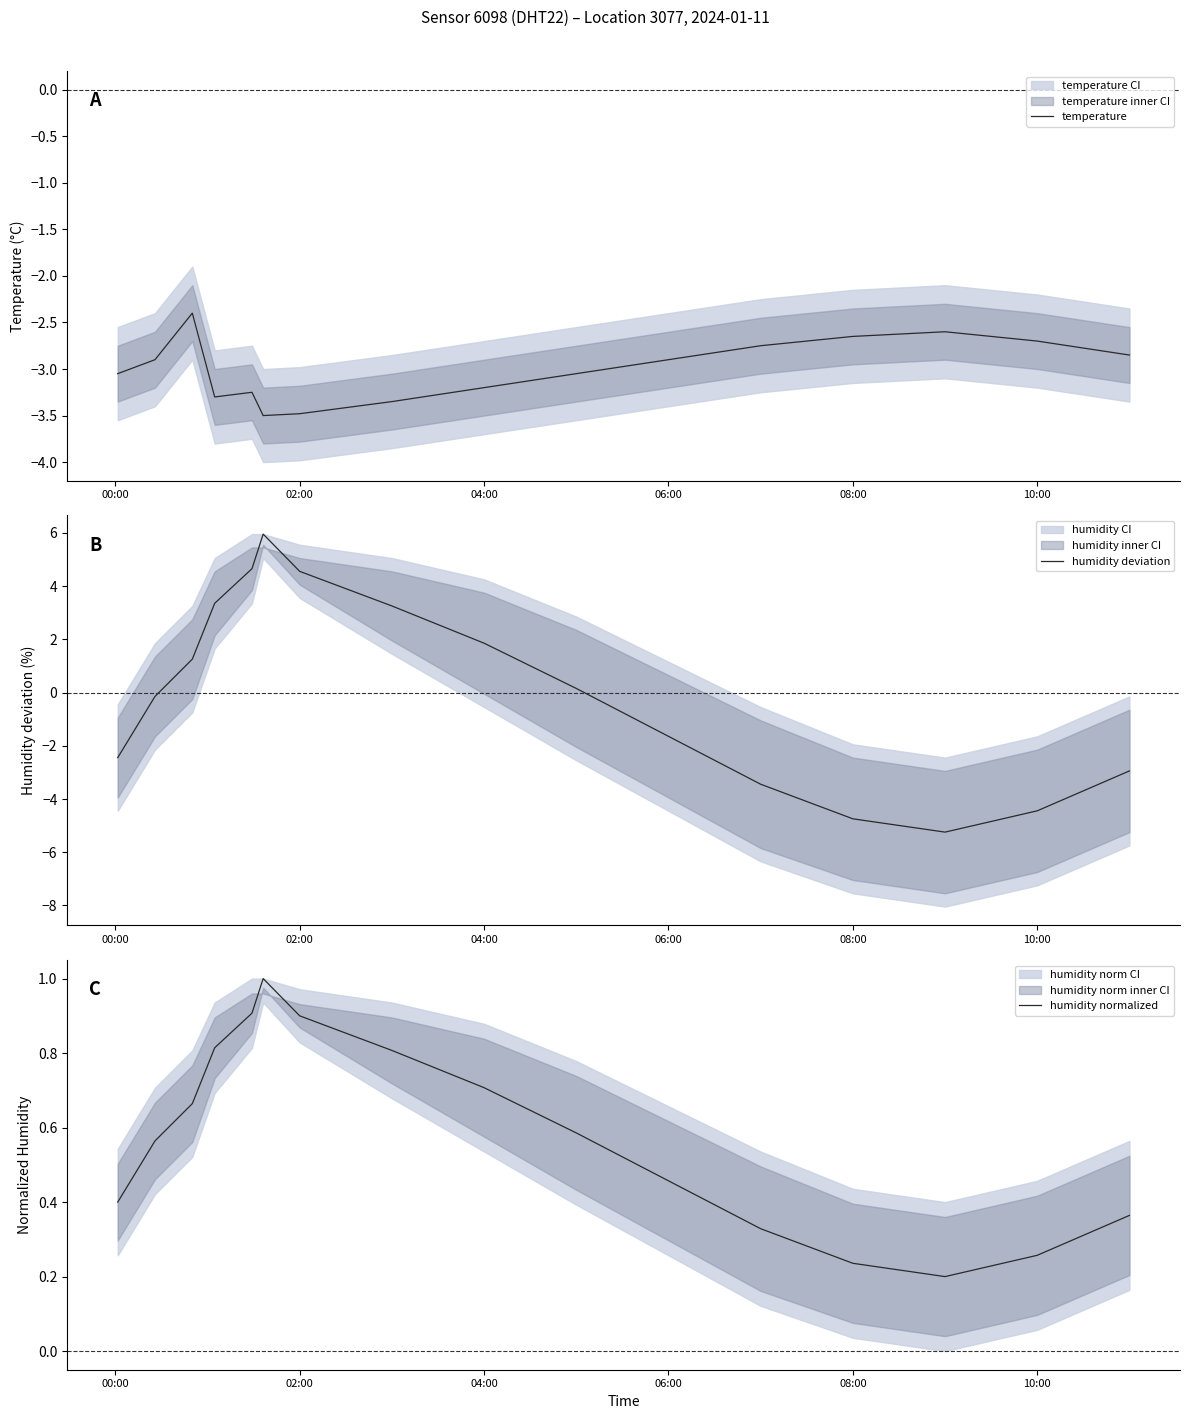

The temperature series shows -1.5 at 10:00. True or false?

False